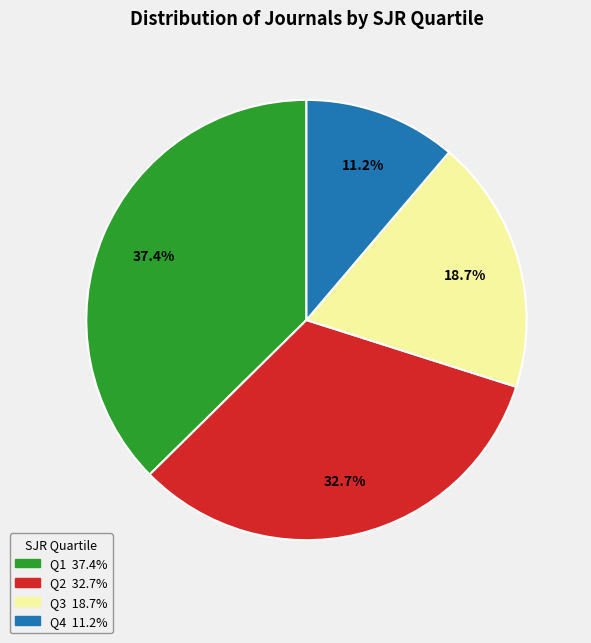

Is it true that Q4 is 11% of the pie?

True